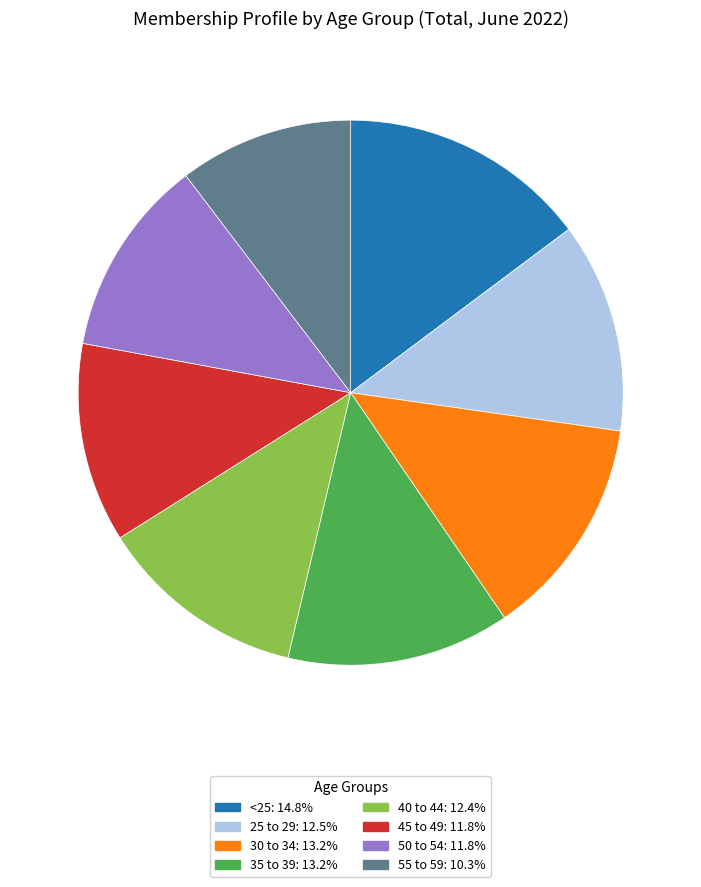

Does any single category account for the majority?

No